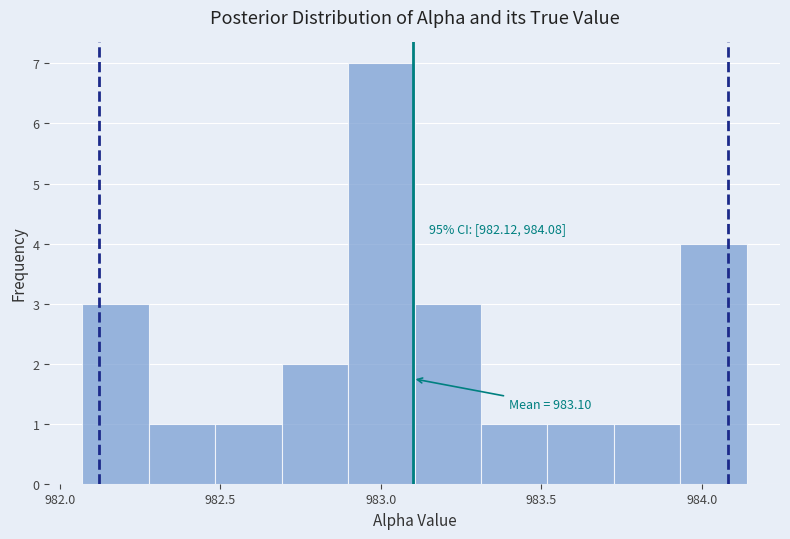

Which range on the x-axis has the tallest bar?

982.90 to 983.10